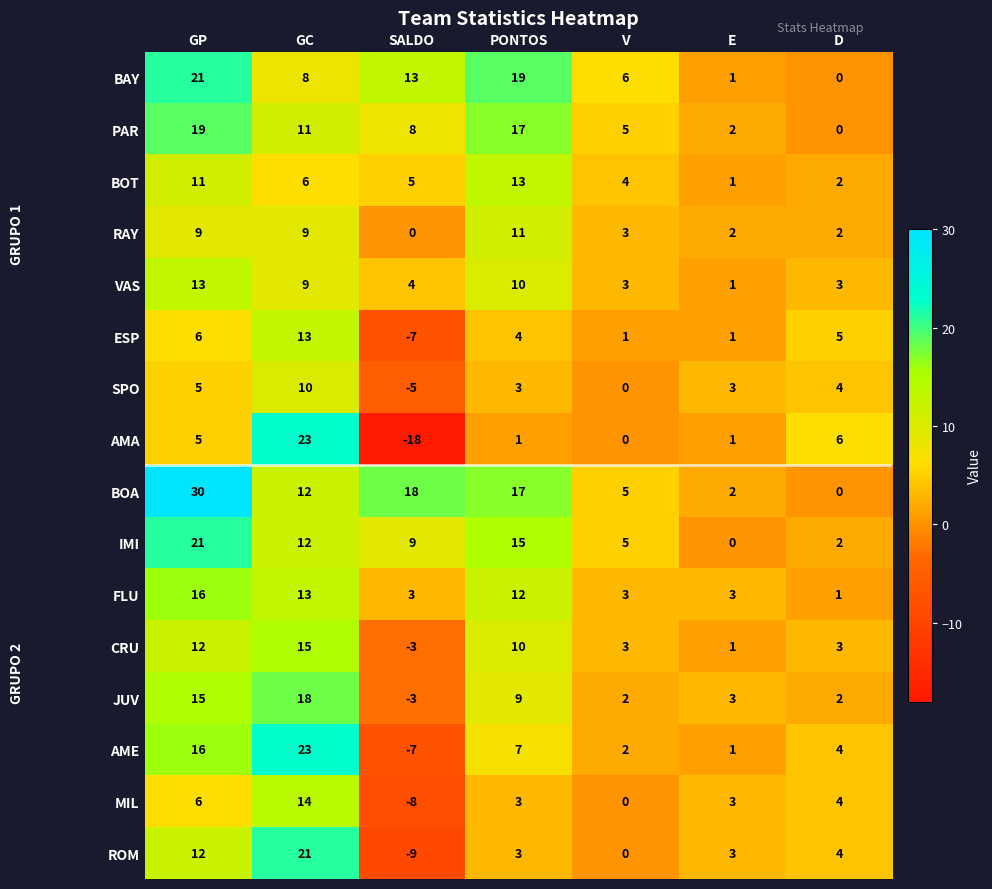

At which label is RAY closest to 5?

V